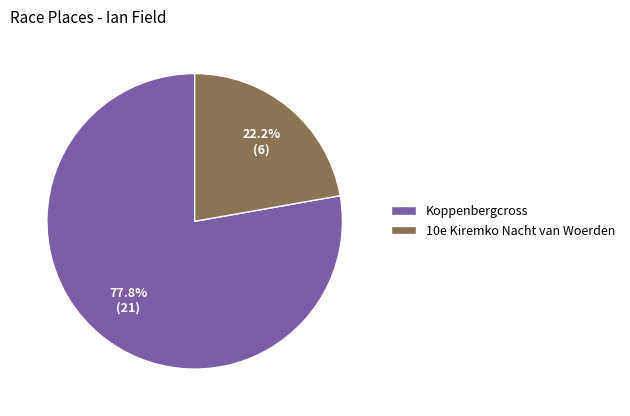

To the nearest percent, what percentage of the pie is 10e Kiremko Nacht van Woerden?

22%